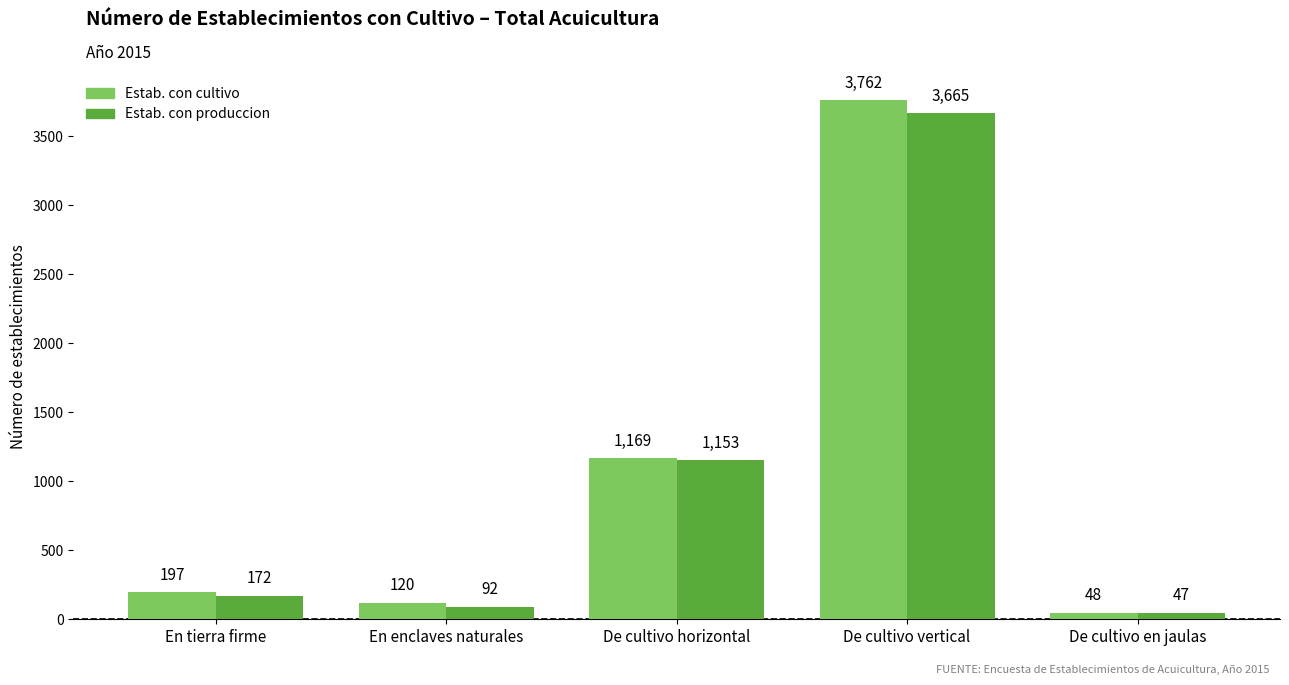

What is the value of the Estab. con cultivo bar at the 2nd from the left?

120